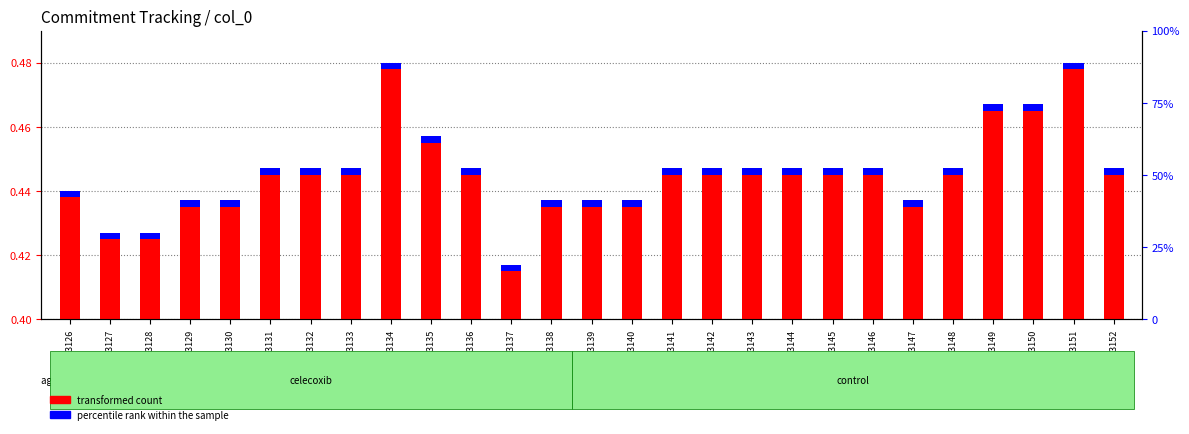

How many groups of bars are there?

27